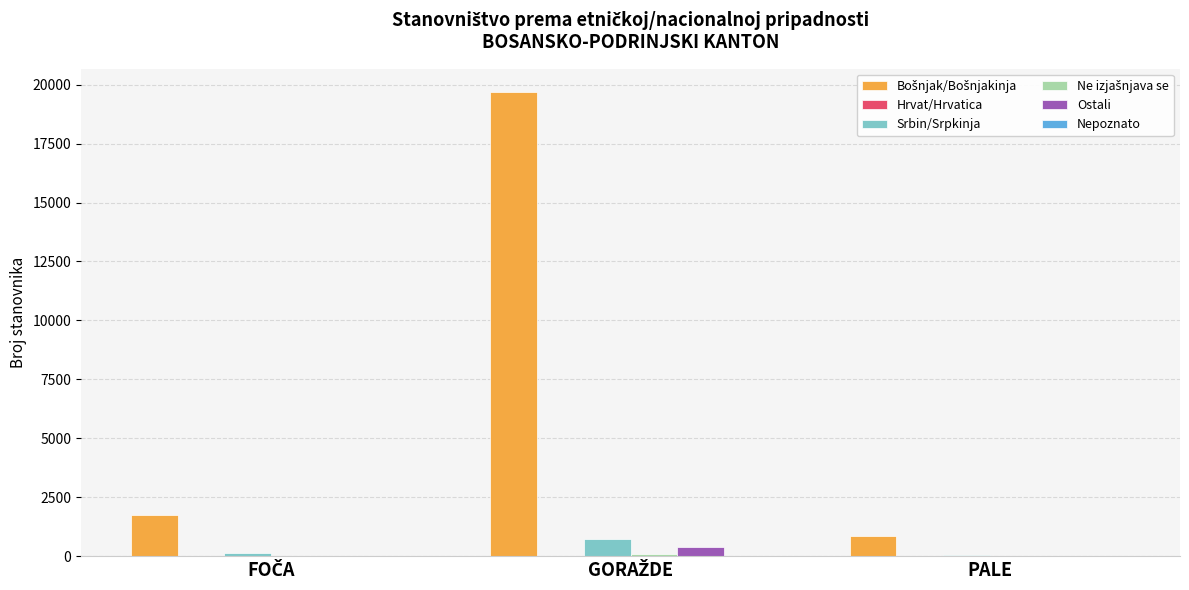

Reading left to right, transcribe all the data shown in this chart.

Bošnjak/Bošnjakinja: 1762	19692	859
Hrvat/Hrvatica: 0	23	1
Srbin/Srpkinja: 145	707	33
Ne izjašnjava se: 3	73	1
Ostali: 23	393	10
Nepoznato: 0	9	0